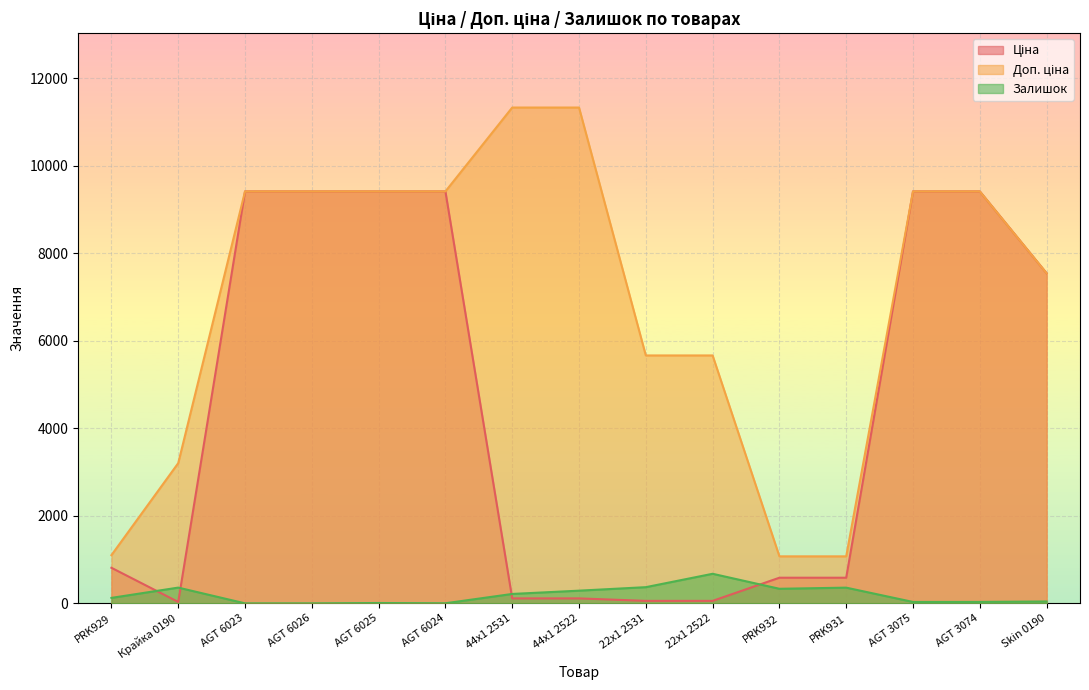

Where is the first local minimum for Залишок?

AGT 6024